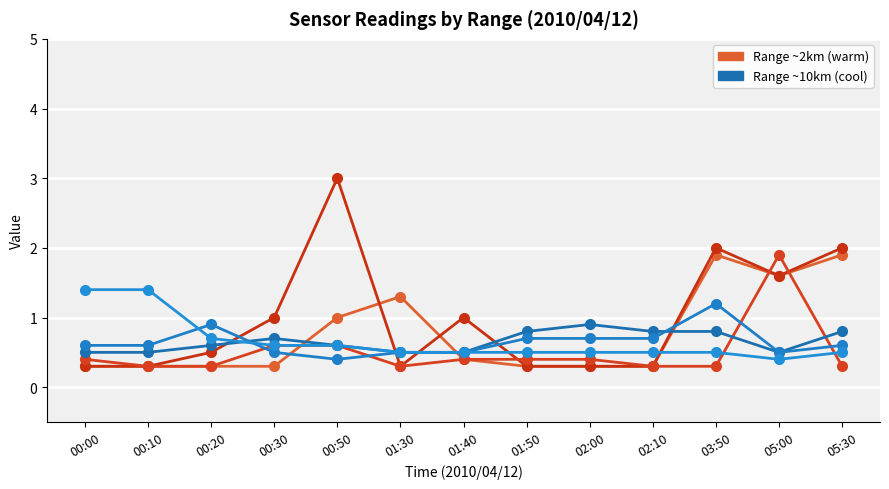

What is the difference between the highest and lowest values at 01:50?

0.5